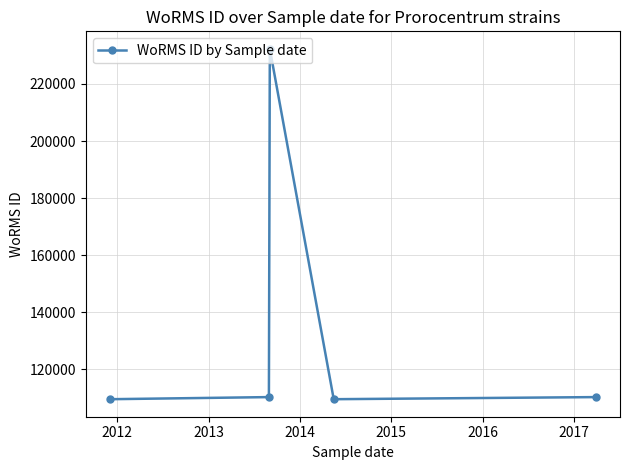

True or false: there are more than 0 points higher than both neighbors.

True